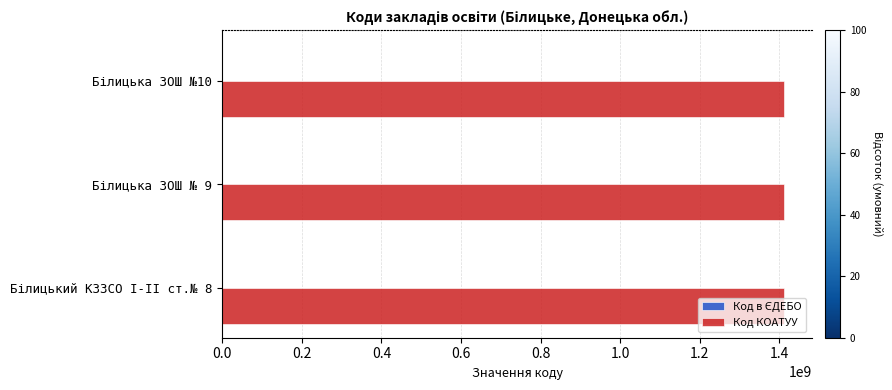

What is the highest value of the Код КОАТУУ series?

1411570300